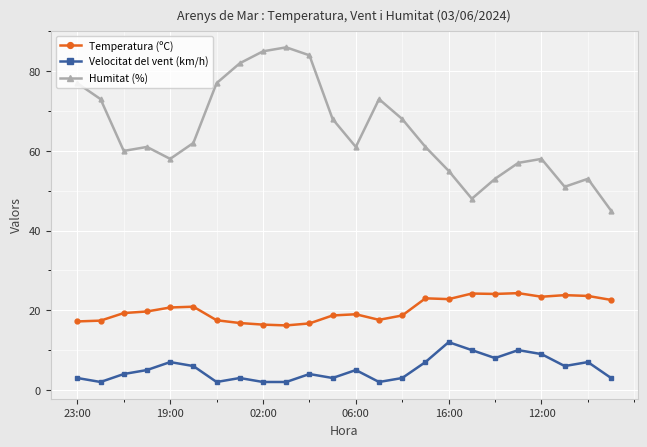

Which series has the largest range (max minus min)?

Humitat (%)